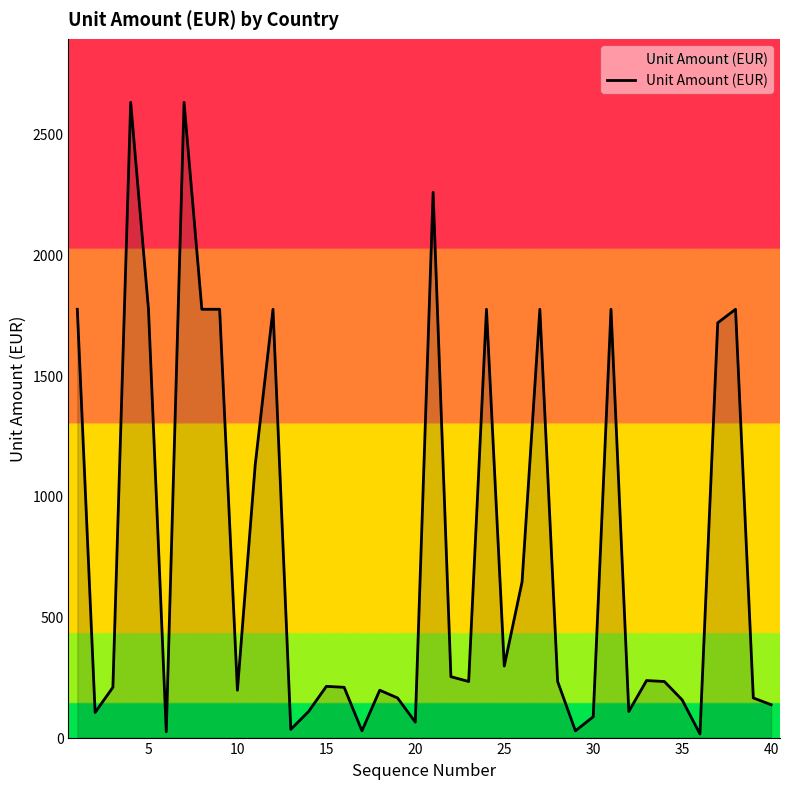

What is the greatest value displayed?

2628